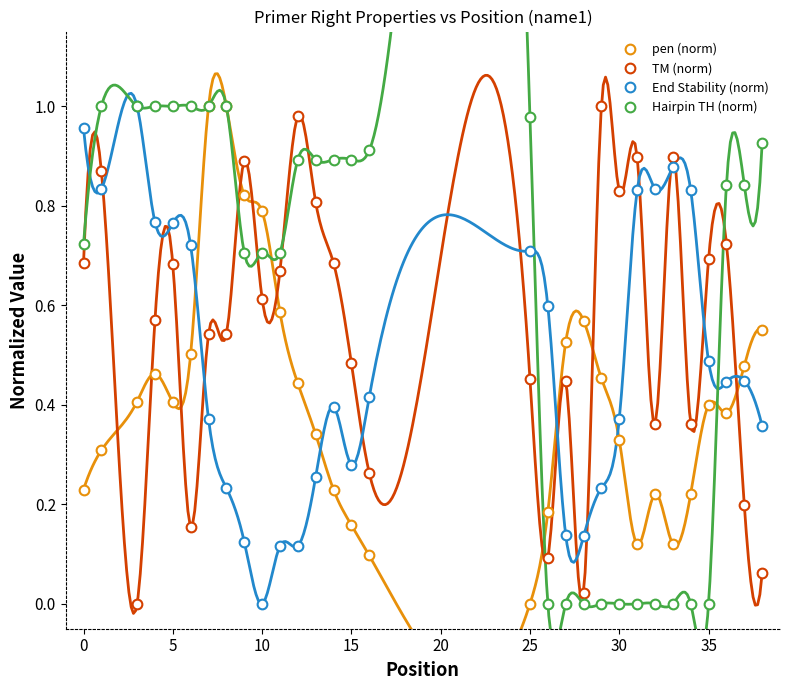

Reading right to left, what are all the values shown in this chart?

pen (norm): 0.5	0.5	0.4	0.4	0.2	0.1	0.2	0.1	0.3	0.5	0.6	0.5	0.2	0.0	0.1	0.2	0.2	0.3	0.4	0.6	0.8	0.8	1.0	1.0	0.5	0.4	0.5	0.4	0.3	0.2
TM (norm): 0.1	0.2	0.7	0.7	0.4	0.9	0.4	0.9	0.8	1.0	0.0	0.4	0.1	0.5	0.3	0.5	0.7	0.8	1.0	0.7	0.6	0.9	0.5	0.5	0.2	0.7	0.6	0.0	0.9	0.7
End Stability (norm): 0.4	0.4	0.4	0.5	0.8	0.9	0.8	0.8	0.4	0.2	0.1	0.1	0.6	0.7	0.4	0.3	0.4	0.3	0.1	0.1	0.0	0.1	0.2	0.4	0.7	0.8	0.8	1.0	0.8	1.0
Hairpin TH (norm): 0.9	0.8	0.8	0.0	0.0	0.0	0.0	0.0	0.0	0.0	0.0	0.0	0.0	1.0	0.9	0.9	0.9	0.9	0.9	0.7	0.7	0.7	1.0	1.0	1.0	1.0	1.0	1.0	1.0	0.7